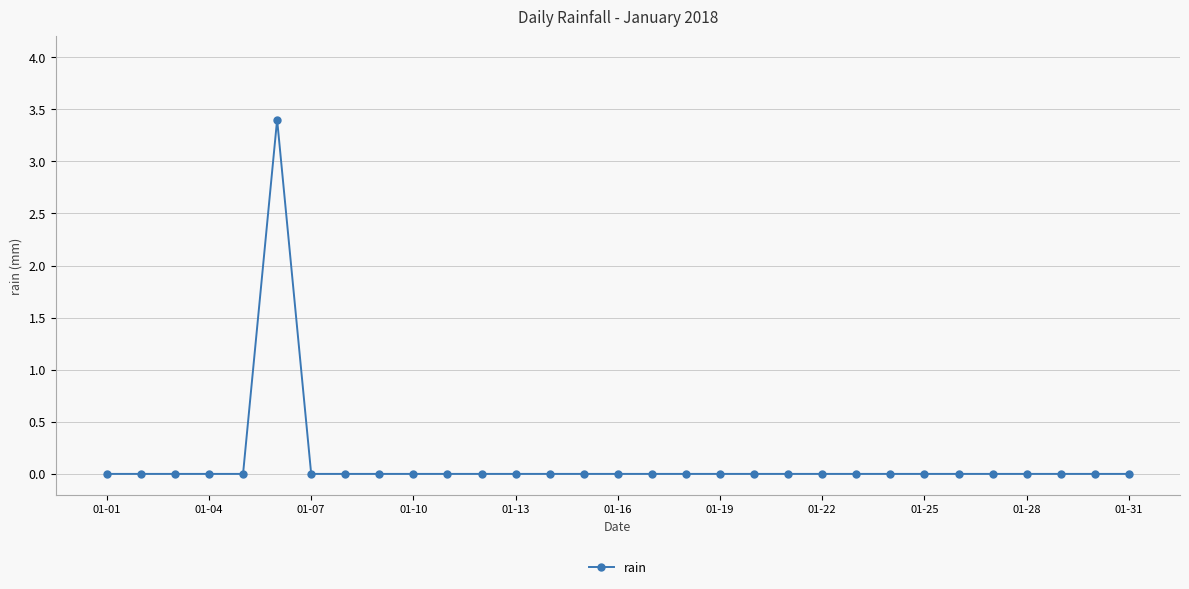

How many lines are shown in the chart?

1